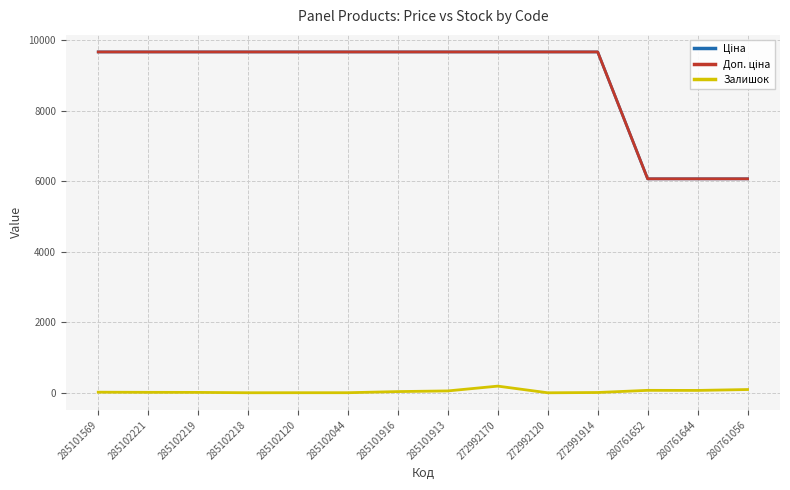

How many series are shown in this chart?

3